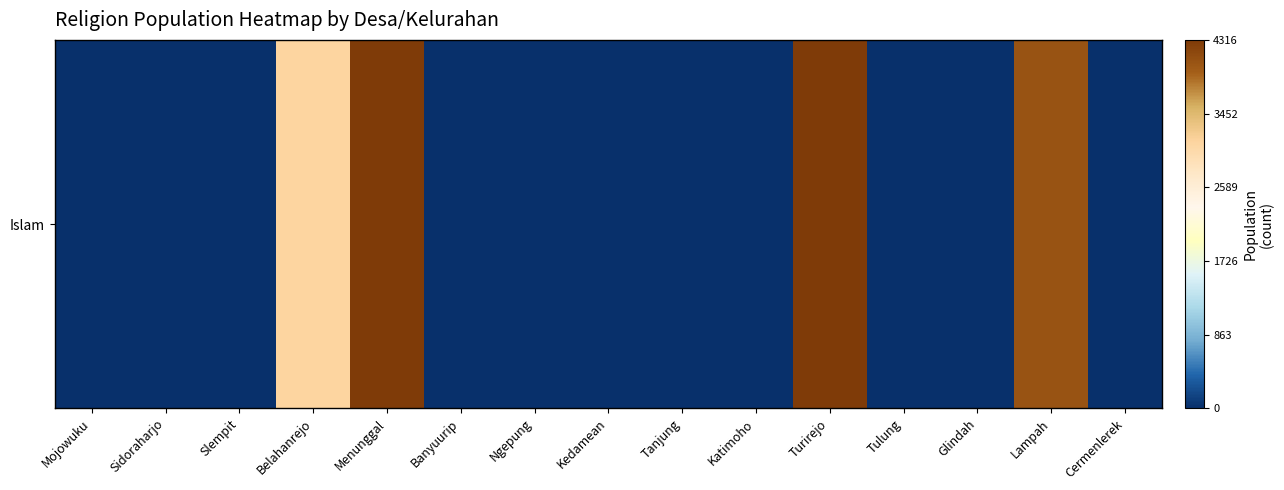

The chart shows a value of 0 at Glindah. True or false?

True